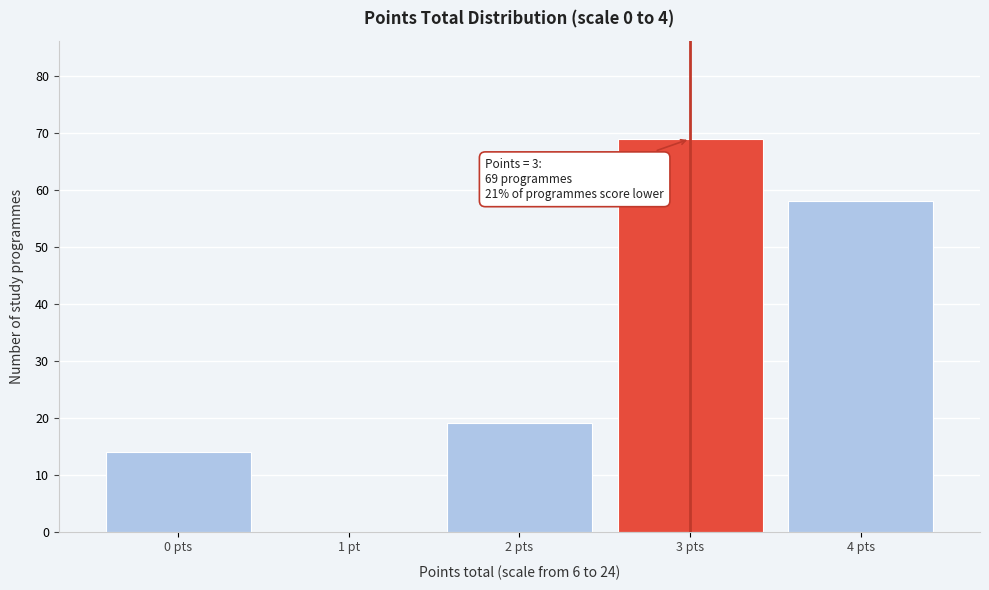

Reading left to right, extract all data points from this chart.

0 pts=14	1 pt=0	2 pts=19	3 pts=69	4 pts=58